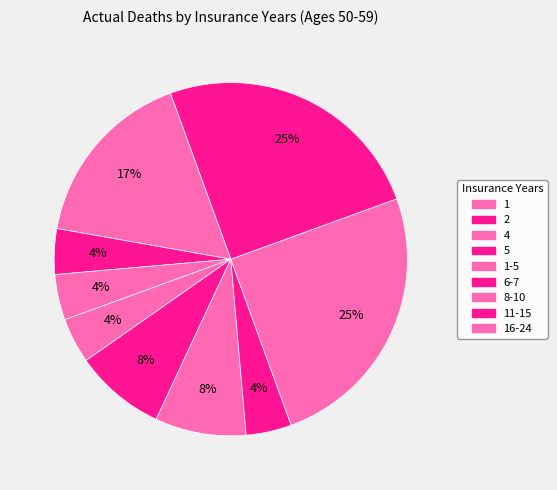

How many segments does this pie chart have?

9